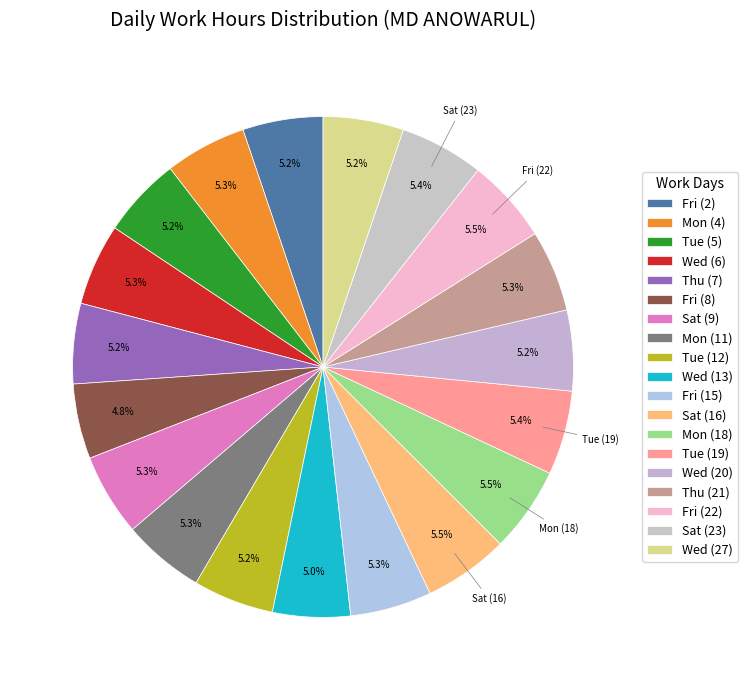

Is the sum of Tue (5) and Mon (4) greater than half?

No